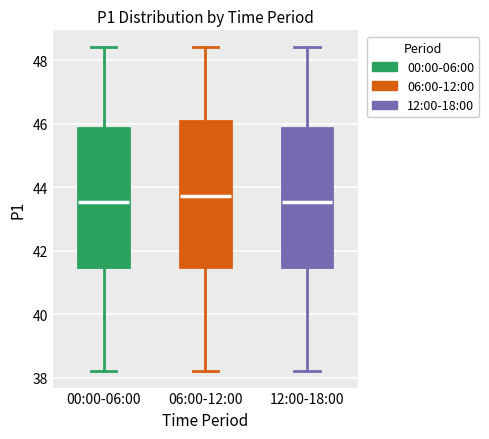

Which box is the tallest, from its lower edge to its upper edge?

06:00-12:00